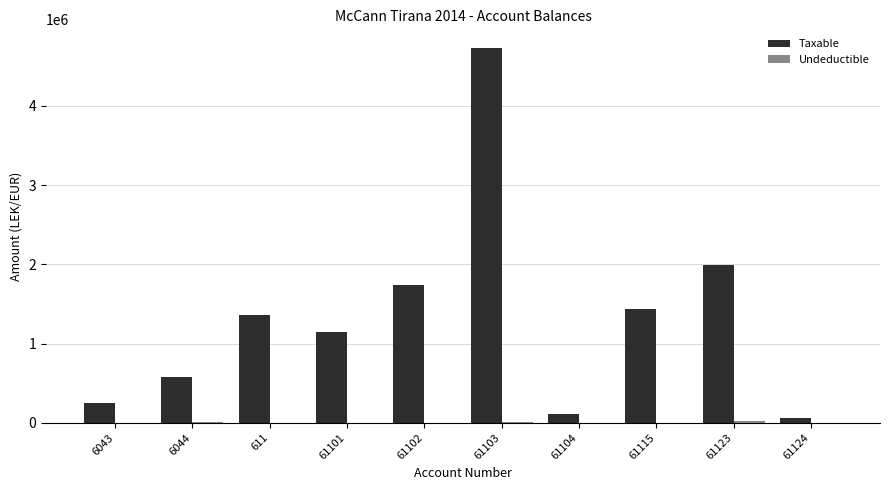

Between 6043 and 611, which series saw the biggest shift?

Taxable